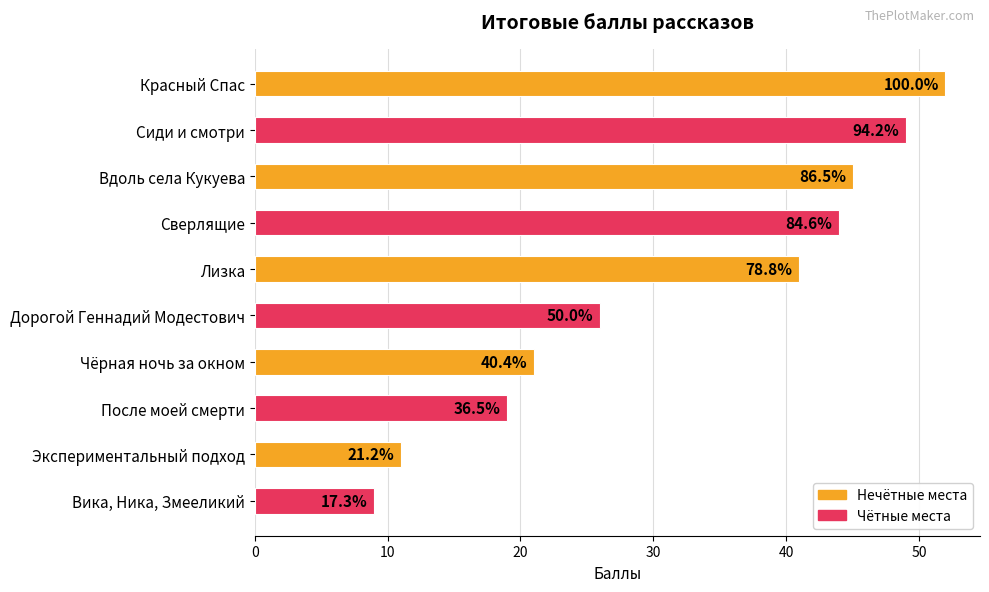

Are the bars horizontal?

Yes